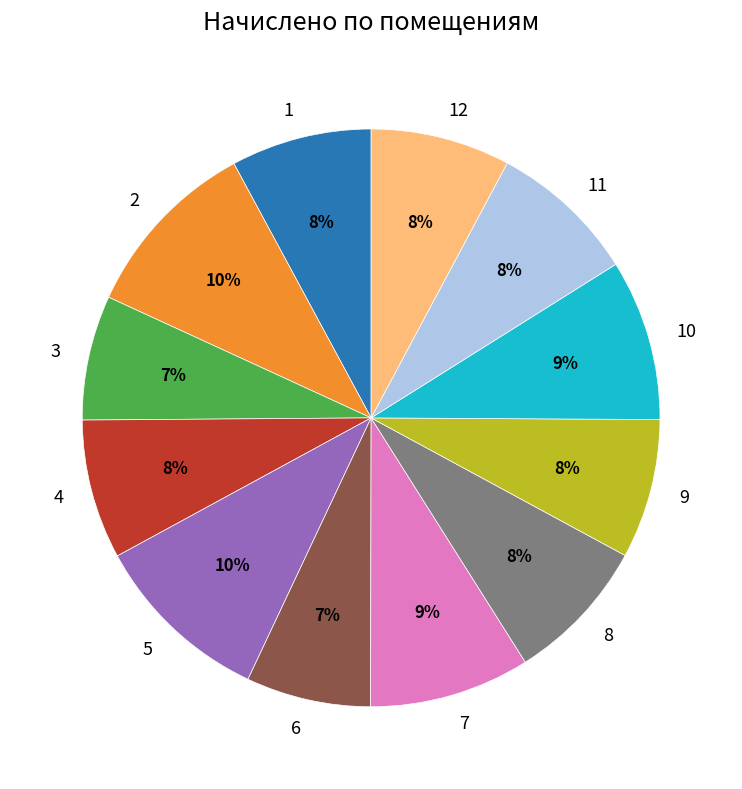

Is there any slice that represents more than half of the pie?

No